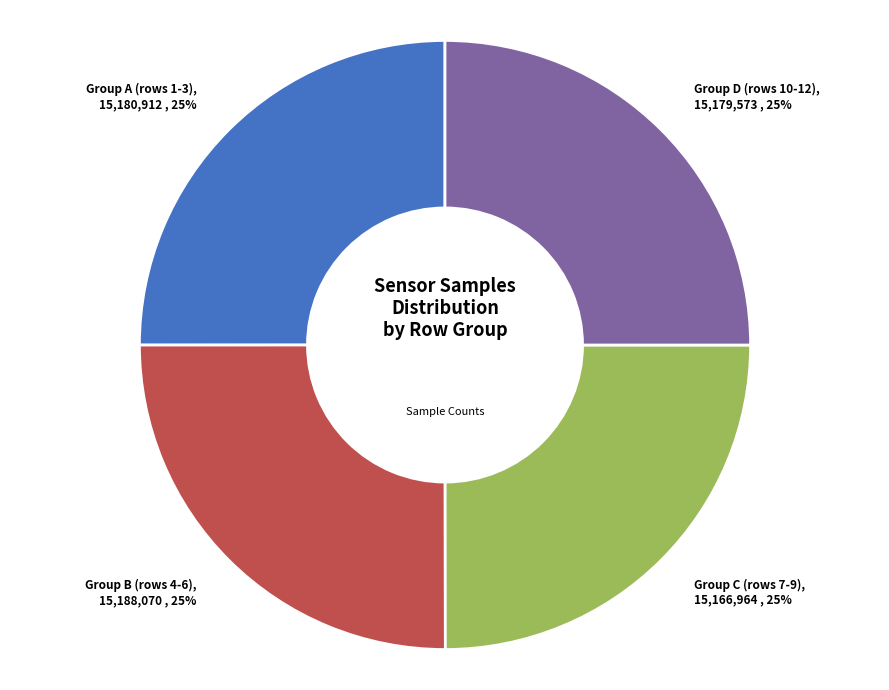

Does any single category account for the majority?

No